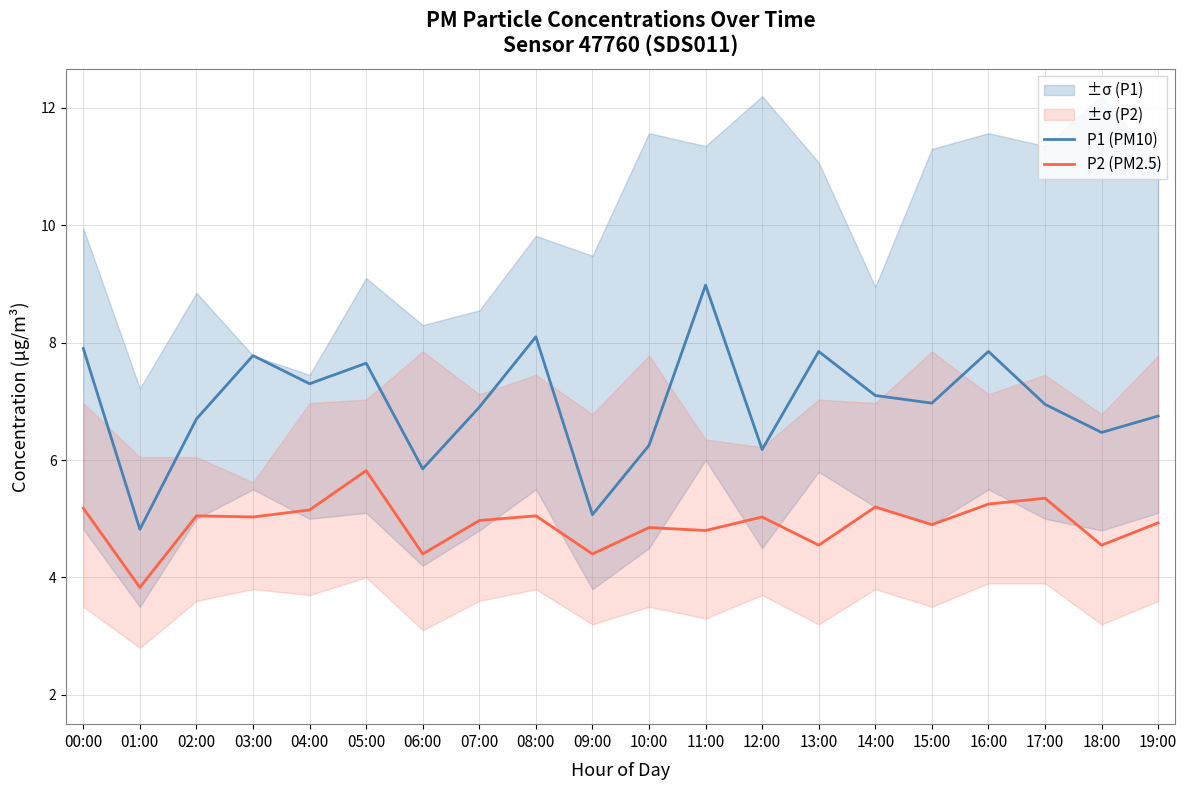

What is the difference between the highest and lowest values at 16:00?

2.6